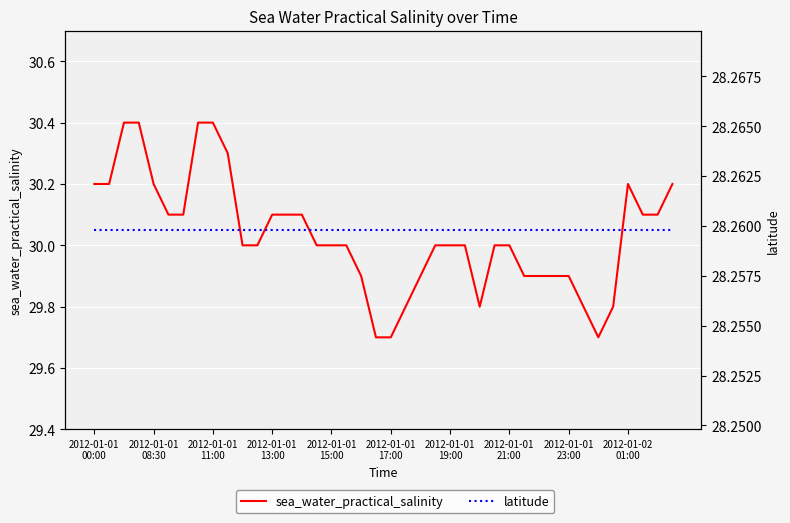

Where does the sea_water_practical_salinity series first go above 30?

2012-01-01
00:00